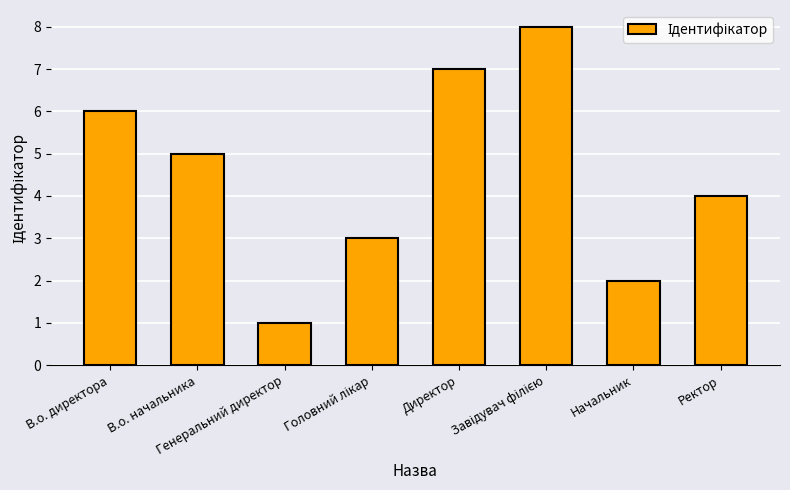

What is the sum of the values at Генеральний директор and Директор?

8